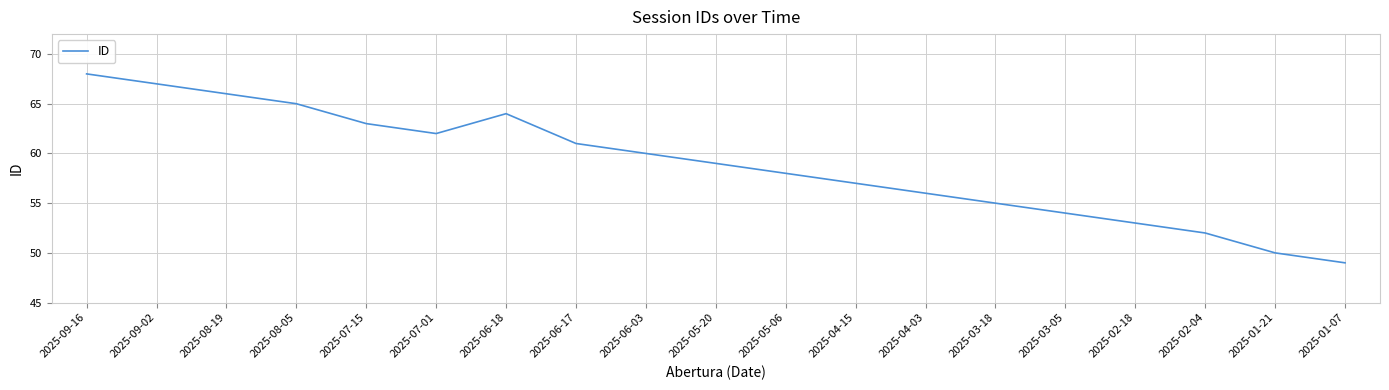

How many lines are shown in the chart?

1